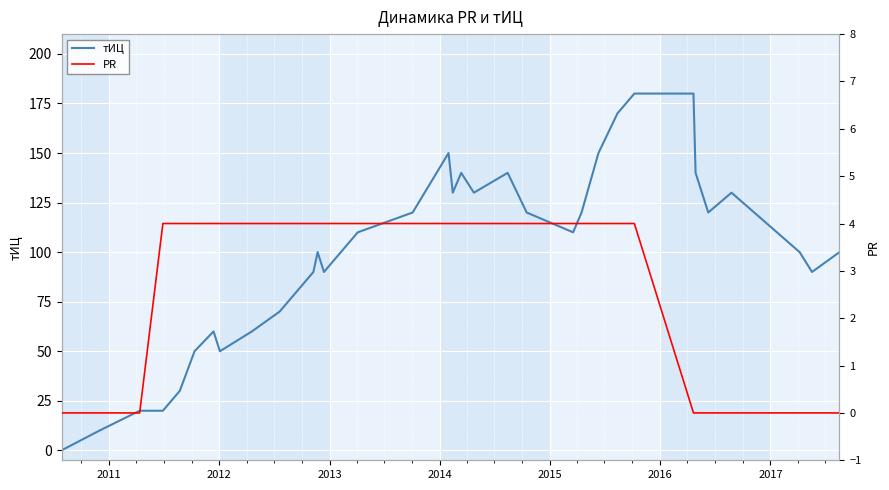

Reading left to right, what are all the values shown in this chart?

тИЦ: 0	10	20	20	30	50	60	50	60	70	90	100	90	110	120	150	130	140	130	140	120	110	120	150	170	180	180	140	120	130	100	90	100
PR: 0	0	0	4	4	4	4	4	4	4	4	4	4	4	4	4	4	4	4	4	4	4	4	4	4	4	0	0	0	0	0	0	0